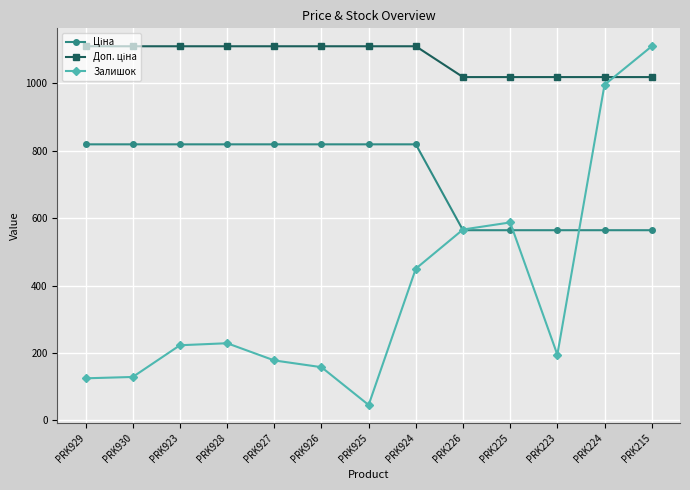

What is the total value across all series at PRK225?

2168.8